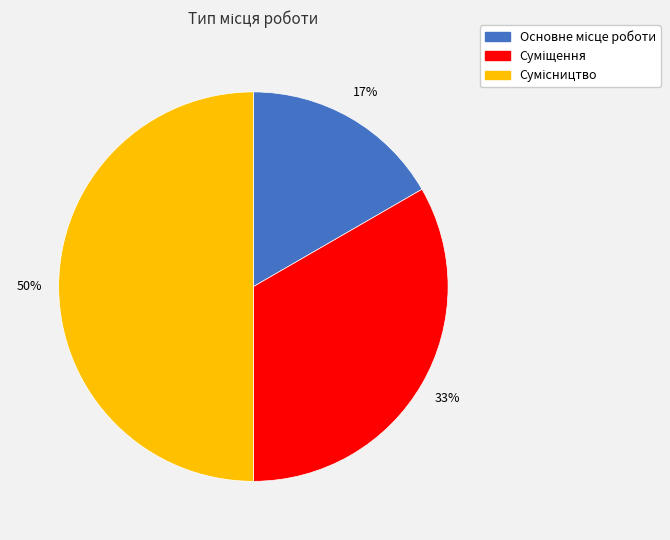

To the nearest percent, what is the average slice percentage?

33%